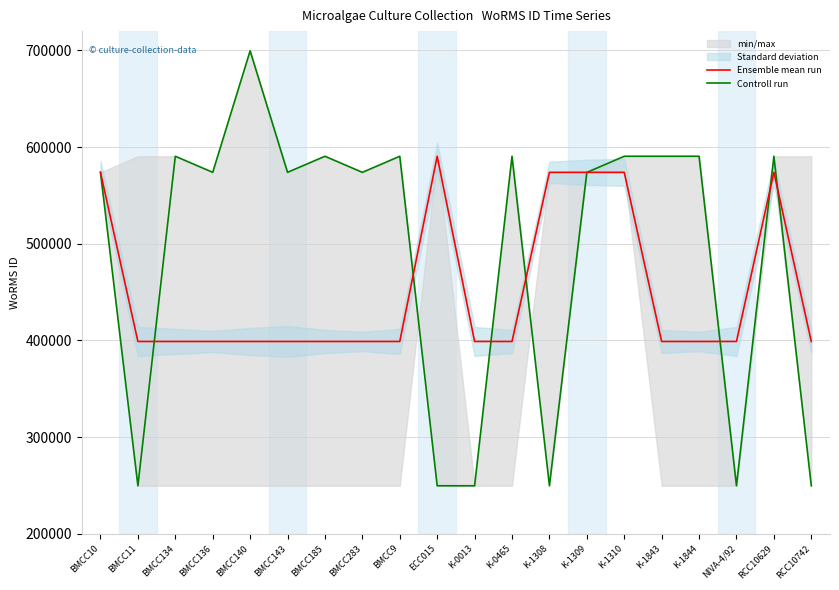

Is the value of Ensemble mean run at K-1309 greater than the value of Controll run at RCC10629?

No